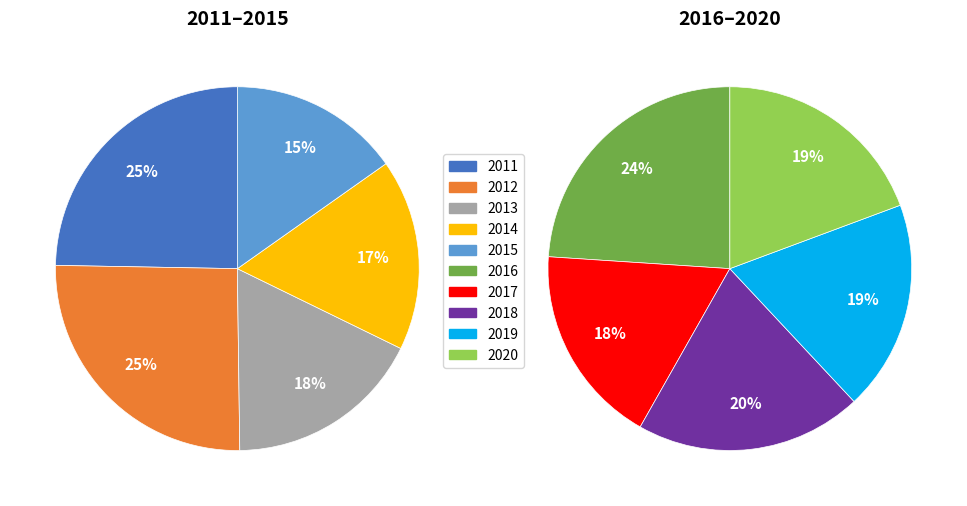

Combined, do 2016 and 2012 account for over 50%?

No